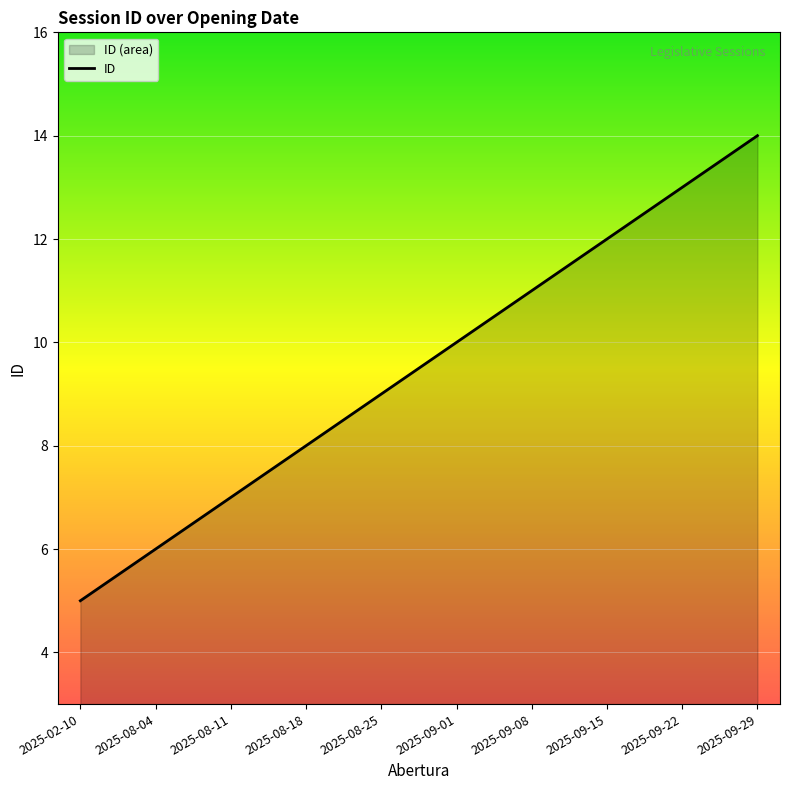

List the labels in order of value, smallest first.

2025-02-10, 2025-08-04, 2025-08-11, 2025-08-18, 2025-08-25, 2025-09-01, 2025-09-08, 2025-09-15, 2025-09-22, 2025-09-29